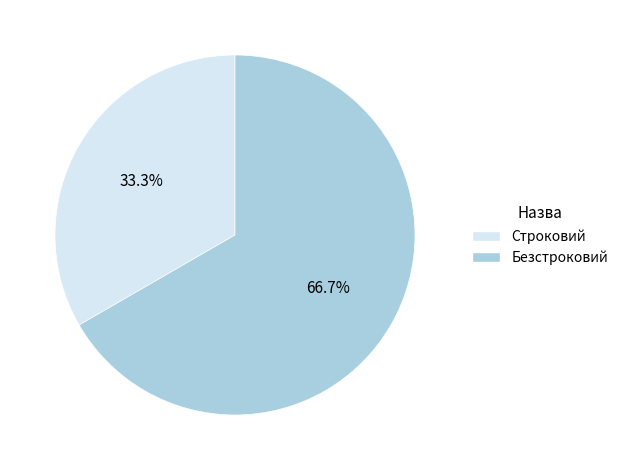

What percentage is NOT represented by Безстроковий?

33.3%